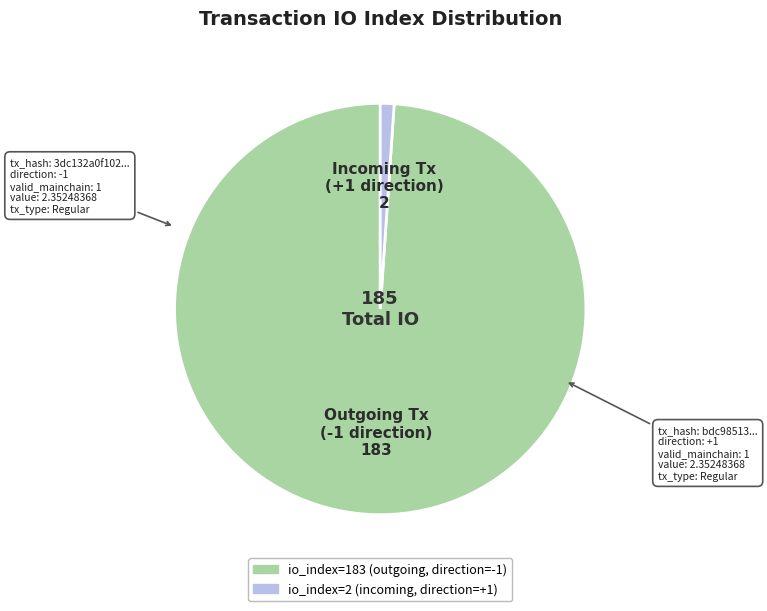

Is there a majority slice in this chart?

Yes